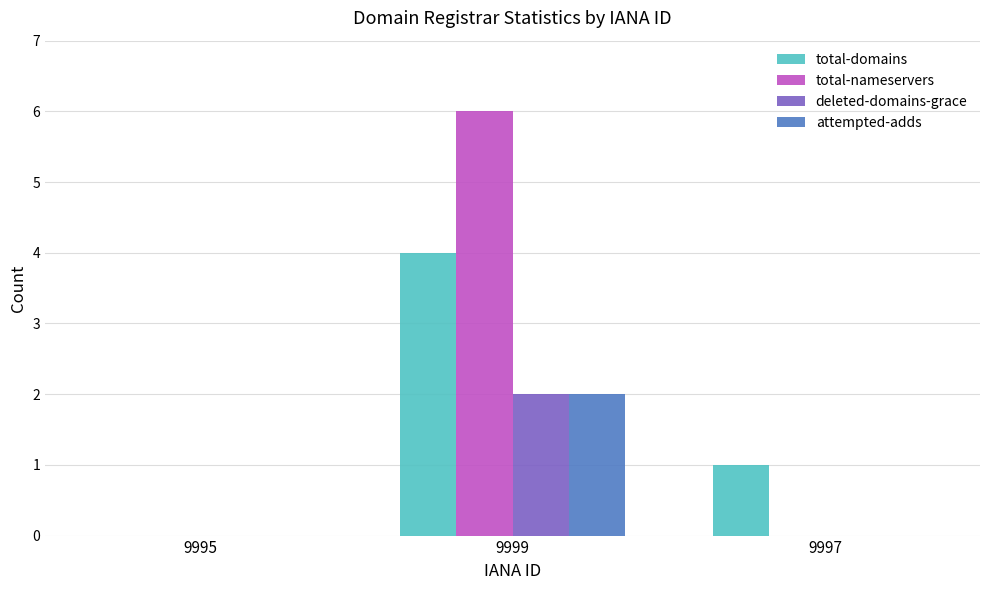

Which series has the largest total across all categories?

total-nameservers